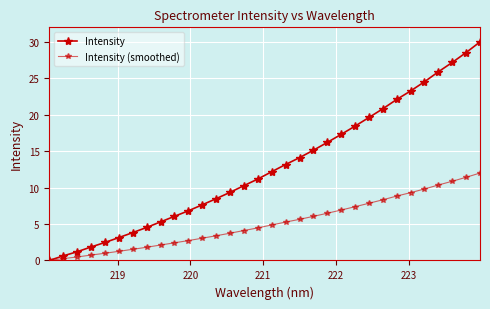

How many lines are shown in the chart?

2